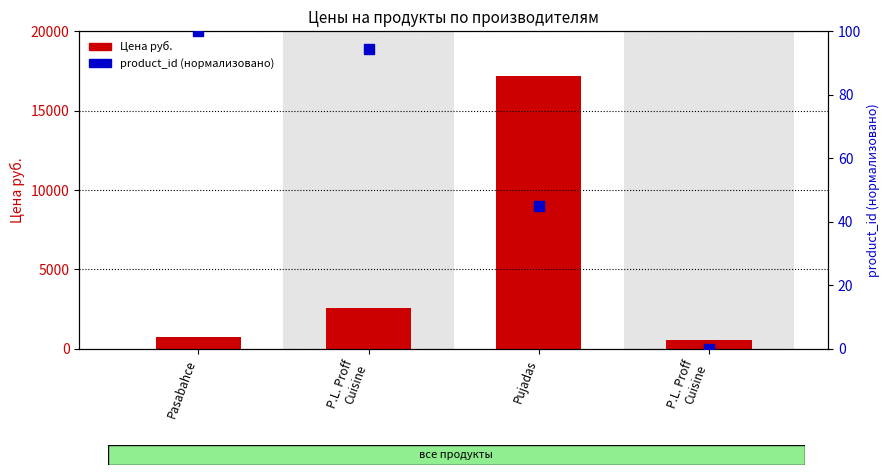

Which series has the largest total across all categories?

Цена руб.